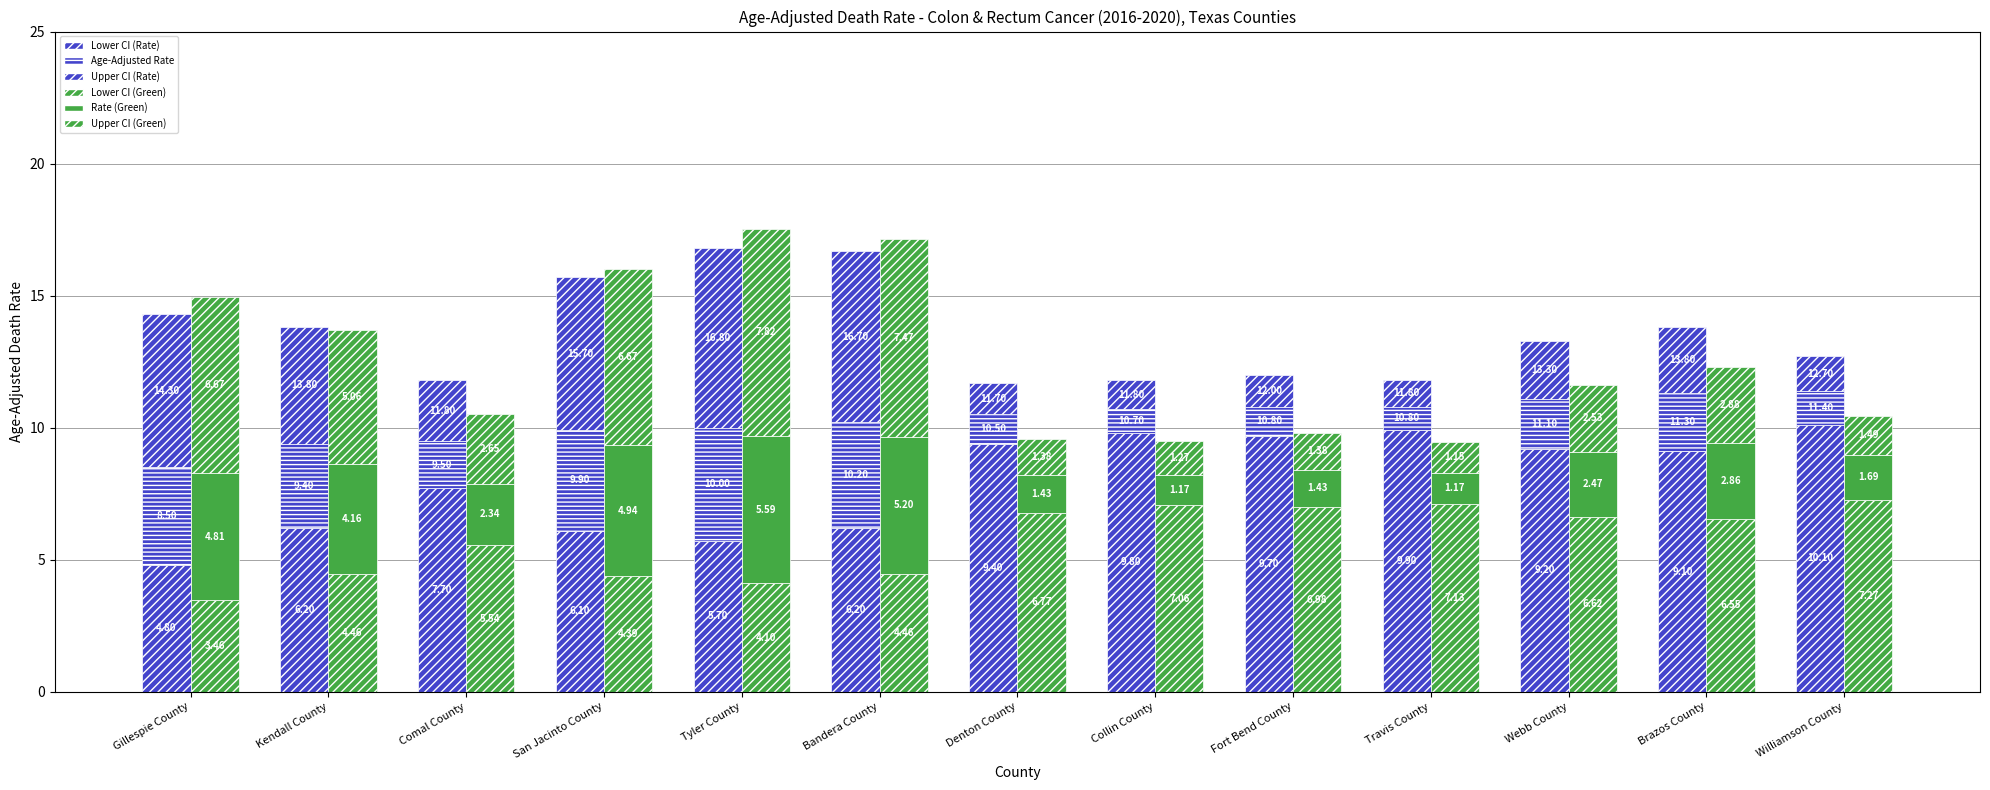

What is the highest value of the Lower CI (Rate) series?

10.1